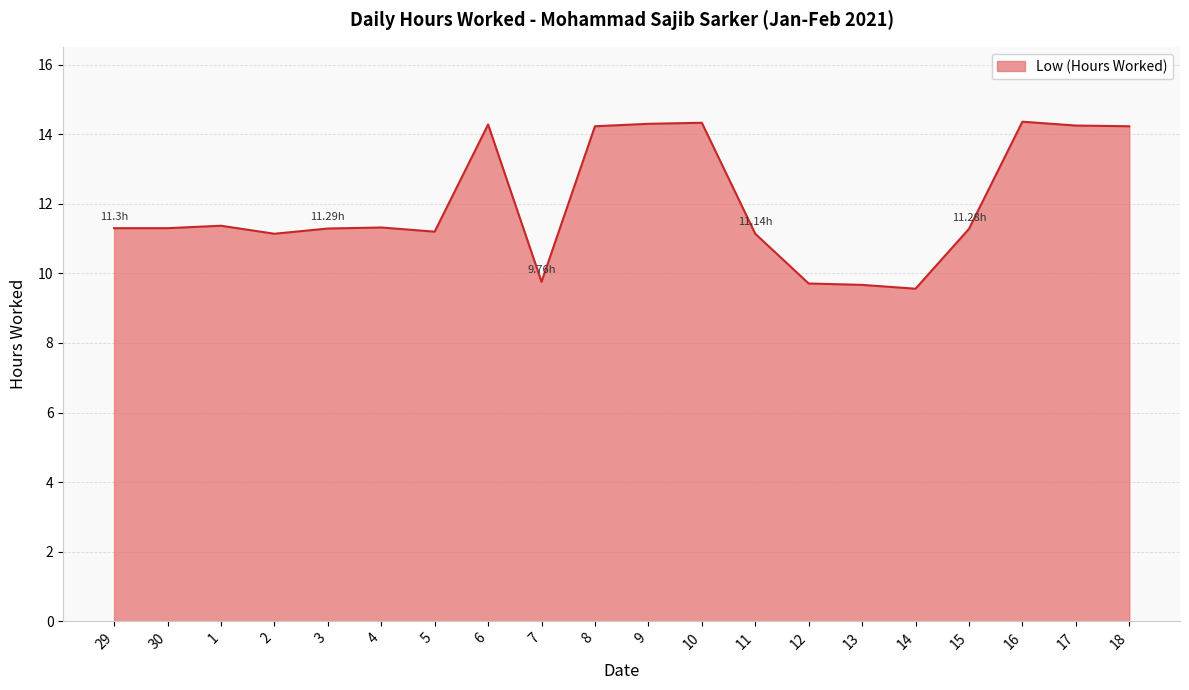

What is the difference between the maximum and minimum values?

4.8